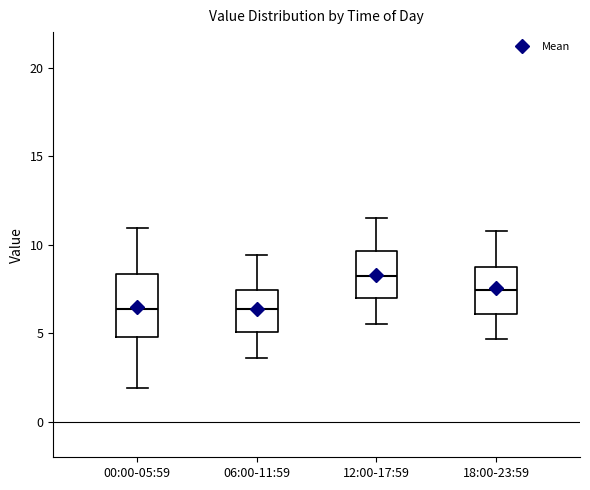

Reading left to right, read every box against the y-axis: the position of its median line, the range the box covers, and the ends of its whiskers. The values are not printed on the chart, so give them approximately, as read against the axis.

00:00-05:59: median 6.5, box 5.0 to 8.5, whiskers 2.0 to 11.0
06:00-11:59: median 6.5, box 5.0 to 7.5, whiskers 3.5 to 9.5
12:00-17:59: median 8.5, box 7.0 to 9.5, whiskers 5.5 to 11.5
18:00-23:59: median 7.5, box 6.0 to 8.5, whiskers 4.5 to 11.0